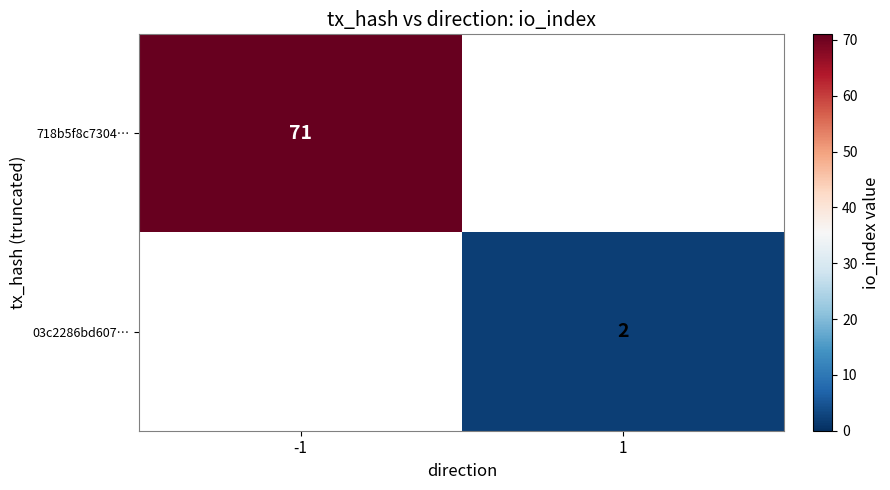

True or false: 718b5f8c7304… has a value of 48 at -1.

False